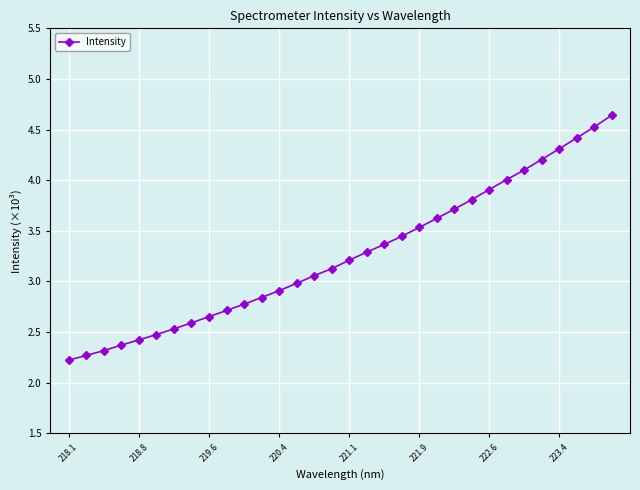

What is the minimum value shown in the chart?

2.2